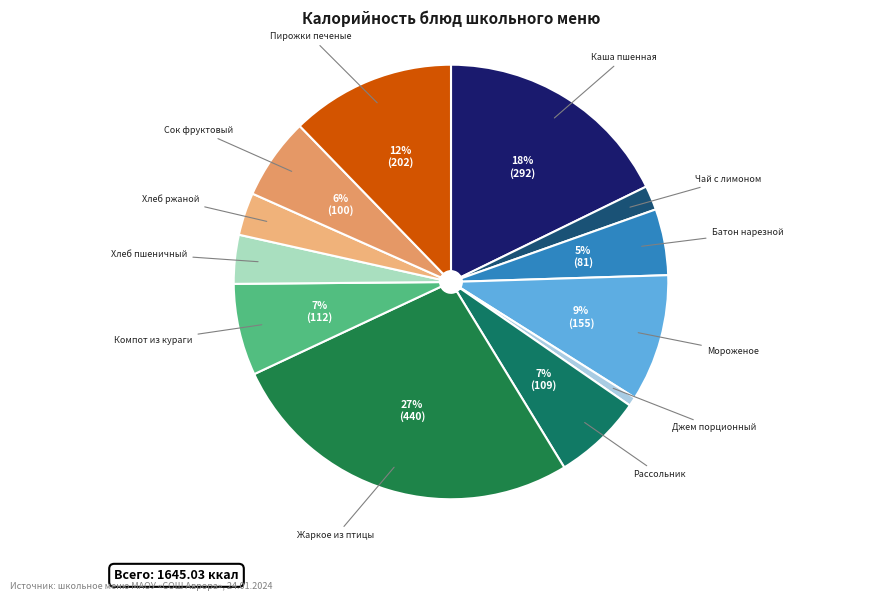

Between Компот из кураги and Батон нарезной, which is larger?

Компот из кураги